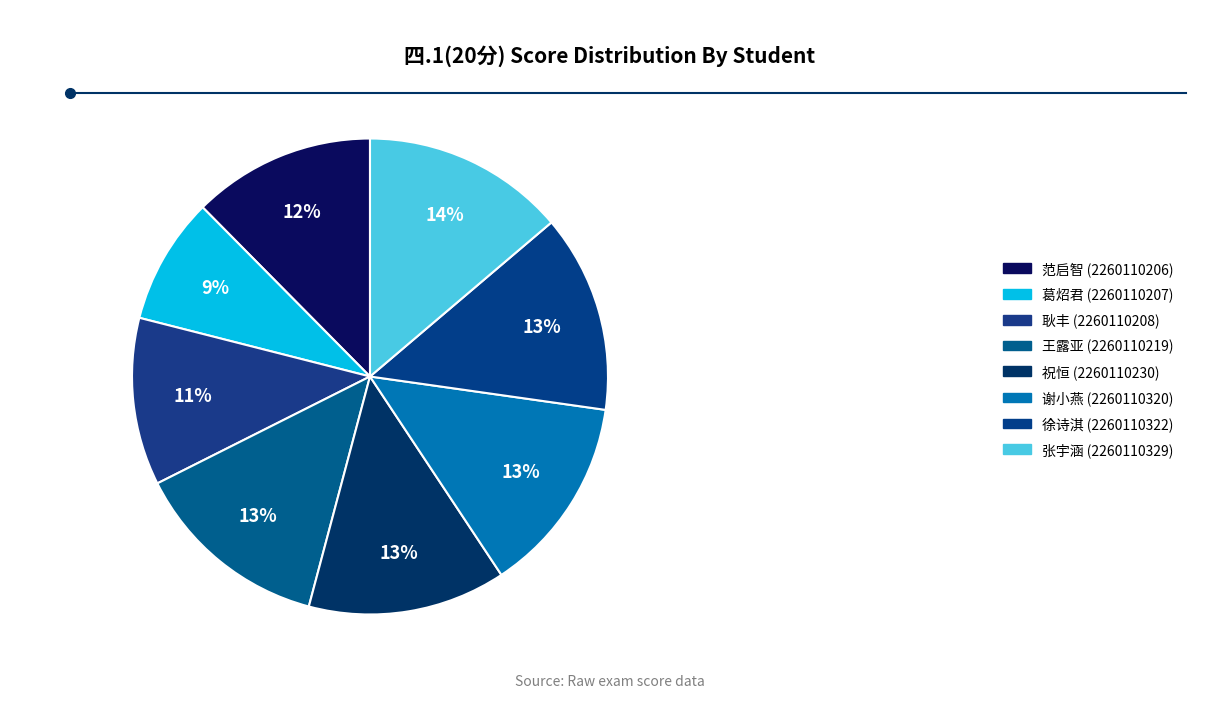

To the nearest percent, what is the average slice percentage?

12%